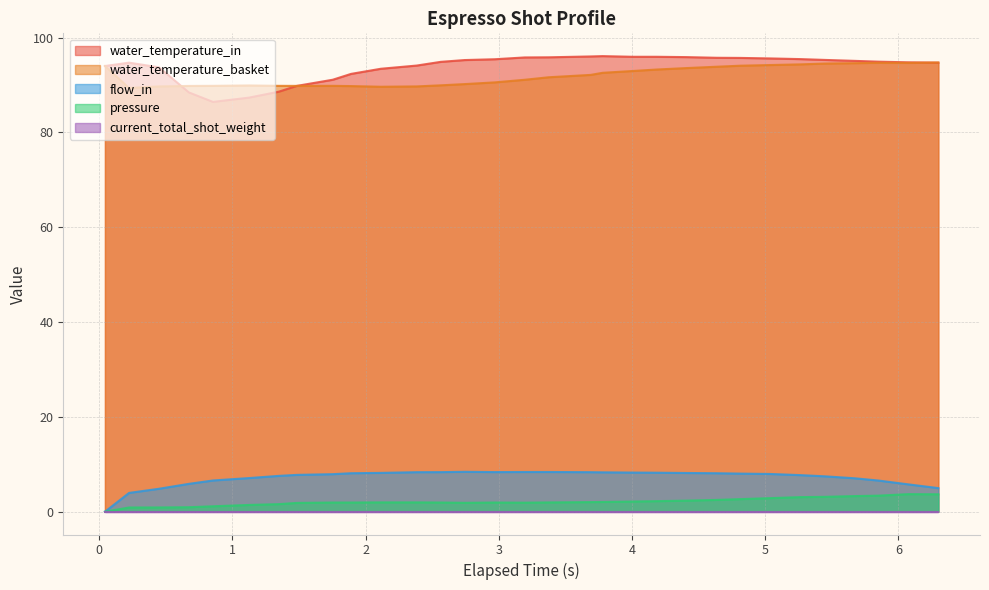

How many positive values does the flow_in series have?

30